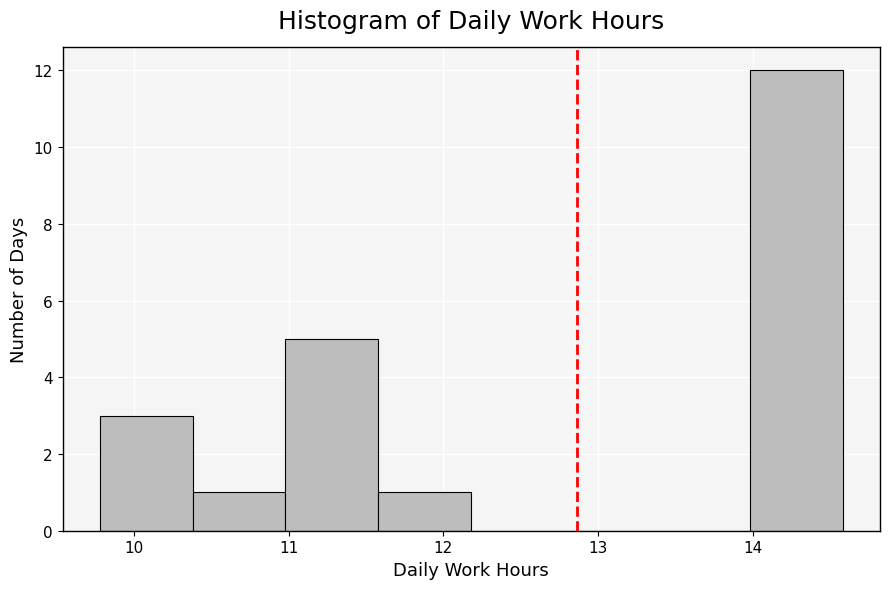

Reading left to right, list every bar in this chart as the range it spans on the x-axis followed by its height. Neither the bar edges nor the heights are printed on the chart, so give them approximately, as read against the axes.

9.78 to 10.38: 3
10.38 to 10.98: 1
10.98 to 11.58: 5
11.58 to 12.18: 1
12.18 to 12.78: 0
12.78 to 13.38: 0
13.38 to 13.98: 0
13.98 to 14.58: 12